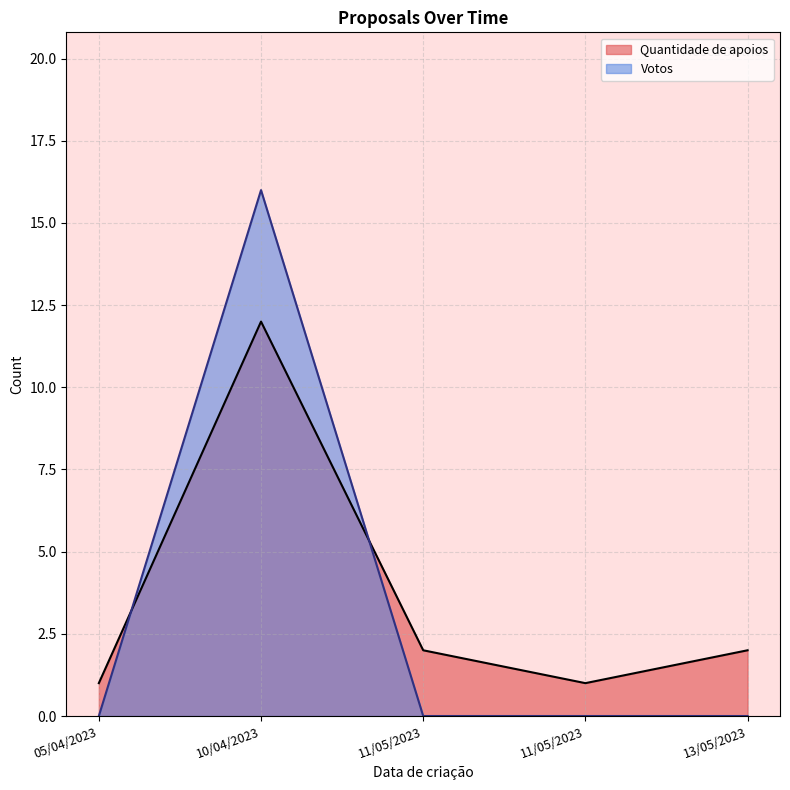

At which label does Quantidade de apoios first exceed 2?

10/04/2023